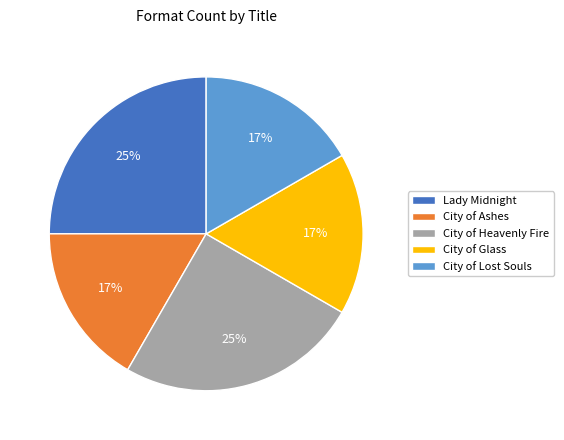

To the nearest percent, what is the average slice percentage?

20%